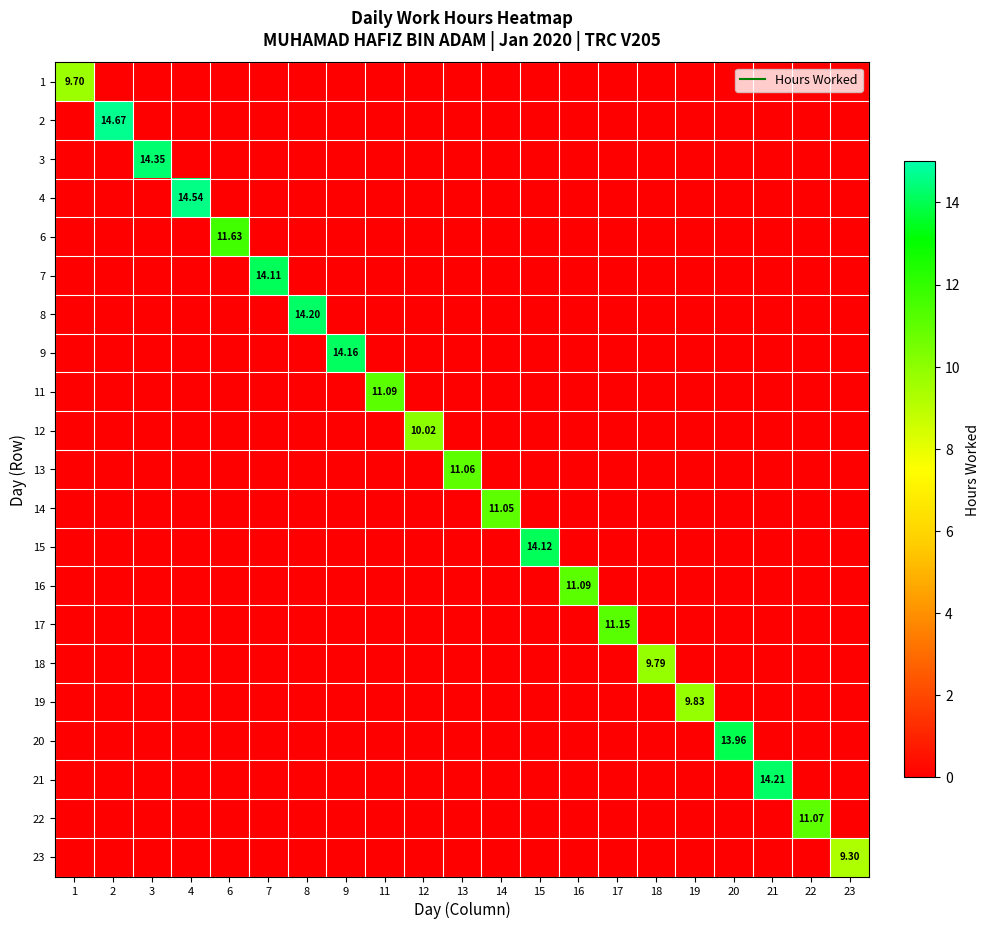

How many series are shown in this chart?

21